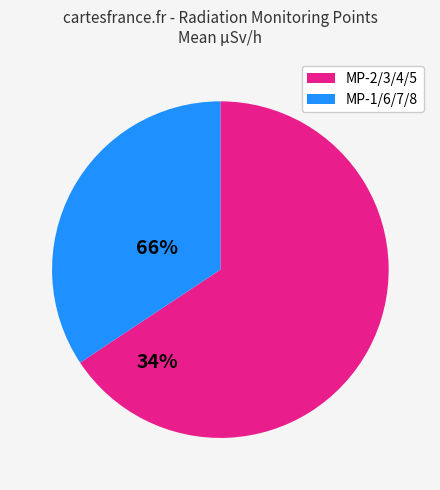

What is the smallest slice in the pie chart?

MP-1/6/7/8